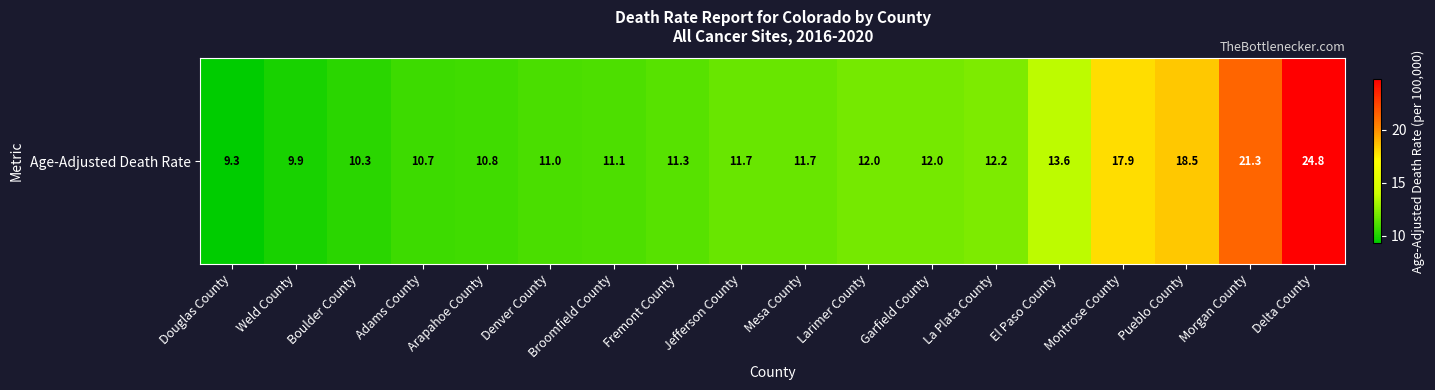

Rank the categories by value from highest to lowest.

Delta County, Morgan County, Pueblo County, Montrose County, El Paso County, La Plata County, Larimer County, Garfield County, Jefferson County, Mesa County, Fremont County, Broomfield County, Denver County, Arapahoe County, Adams County, Boulder County, Weld County, Douglas County